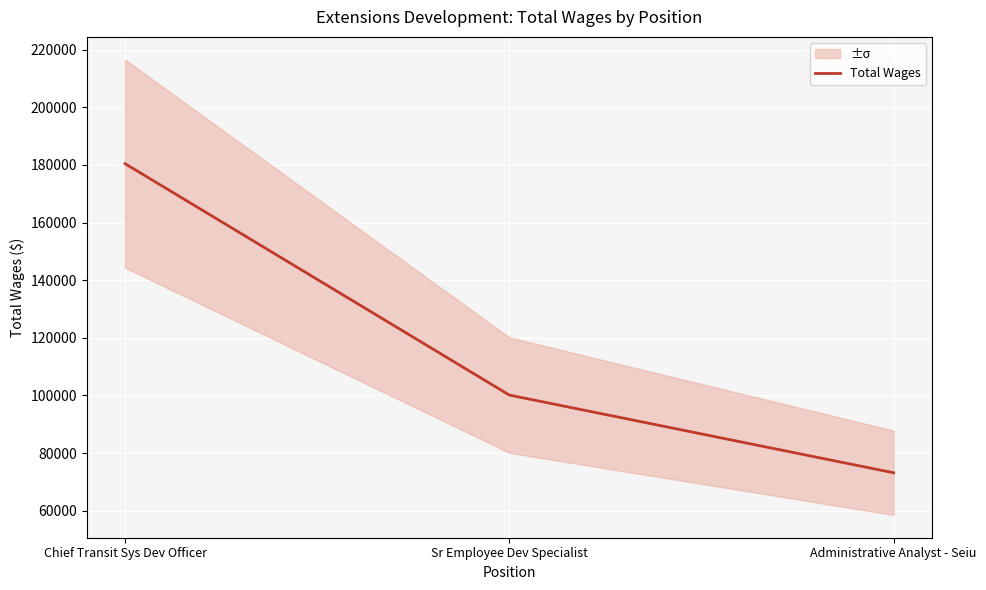

Which category has the lowest value across all series?

Administrative Analyst - Seiu